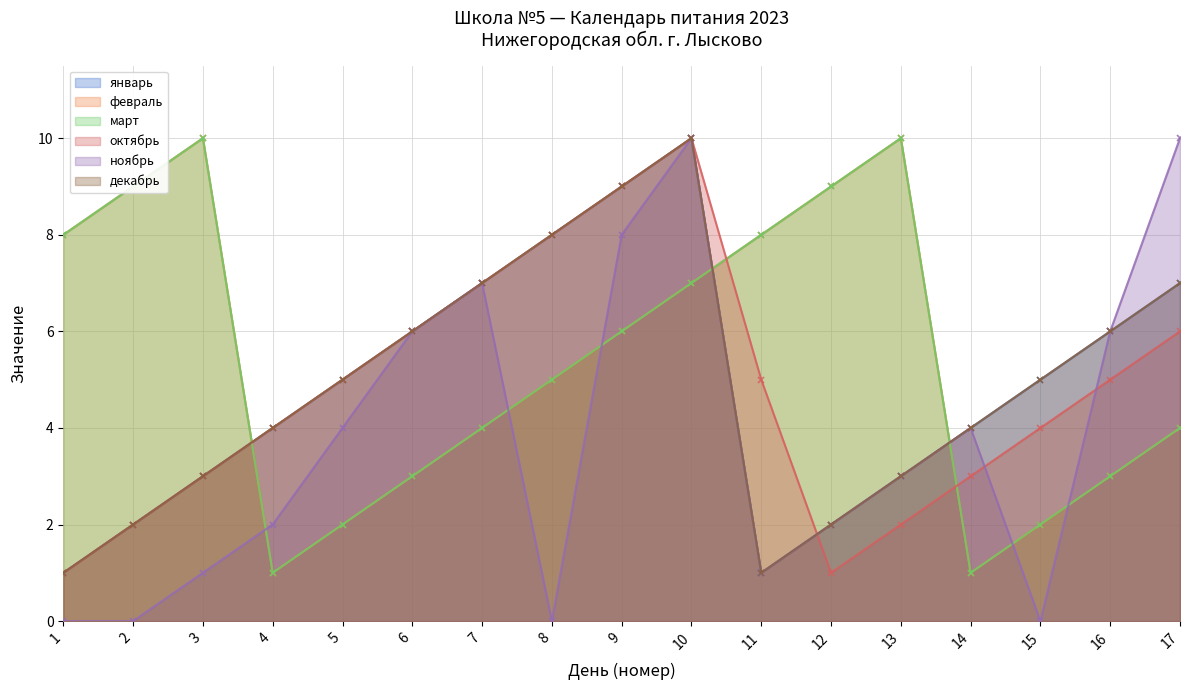

What is the total value across all series at 4?

16